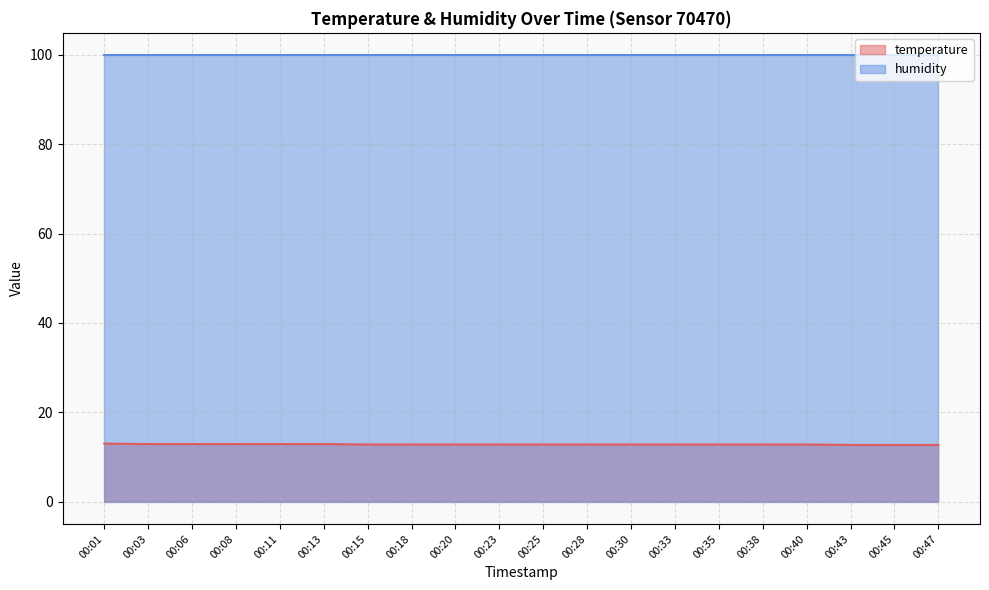

The value at 00:08 is 12.9. True or false?

True